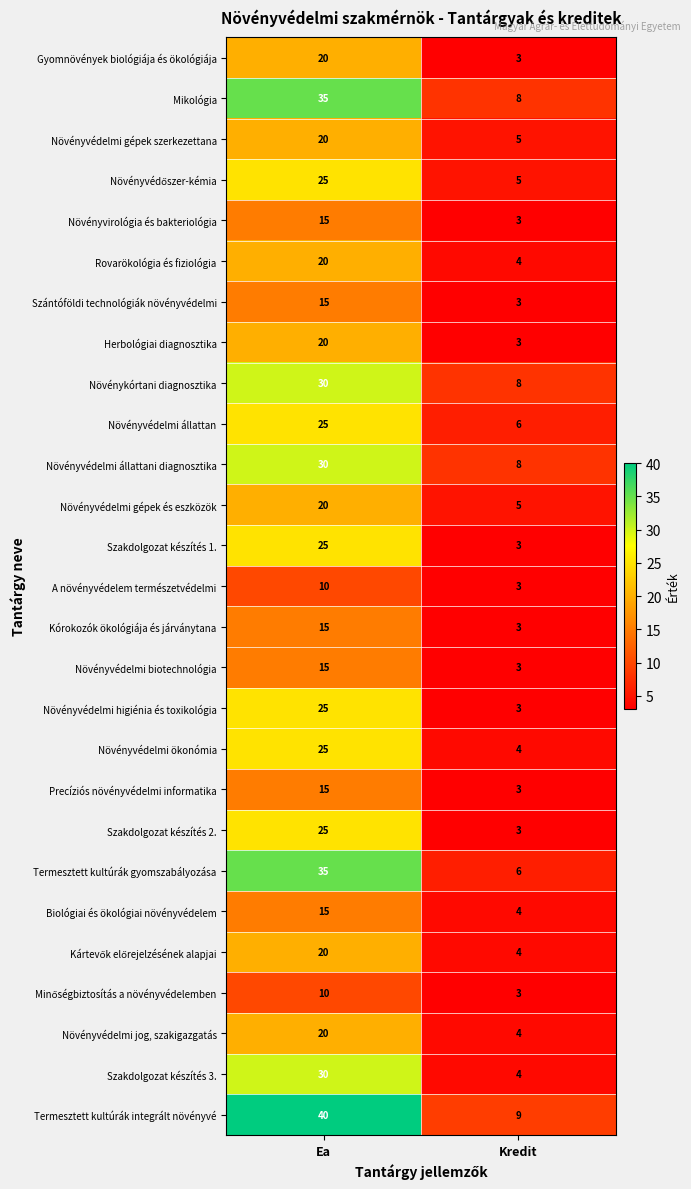

At how many categories does at least one series exceed 14?

1